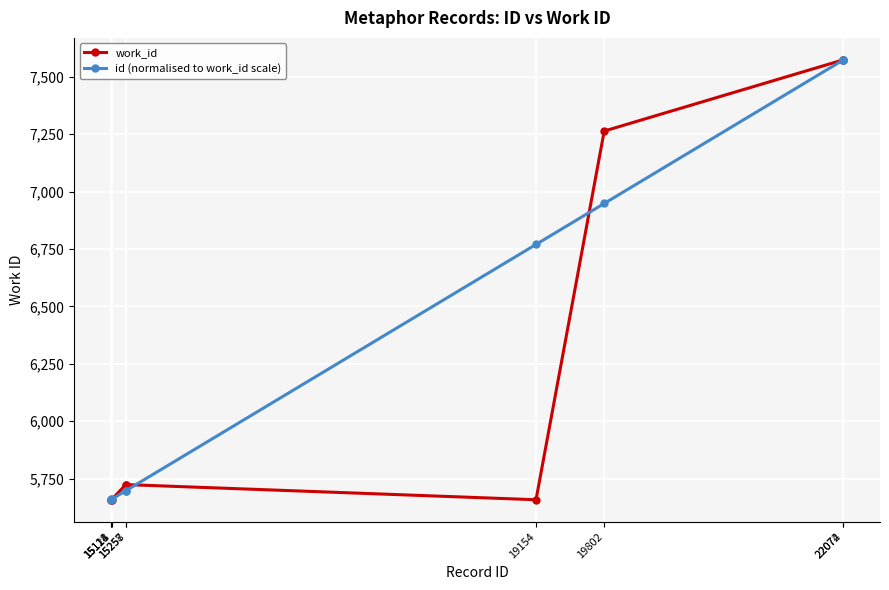

What is the minimum value for id (normalised to work_id scale)?

5658.0